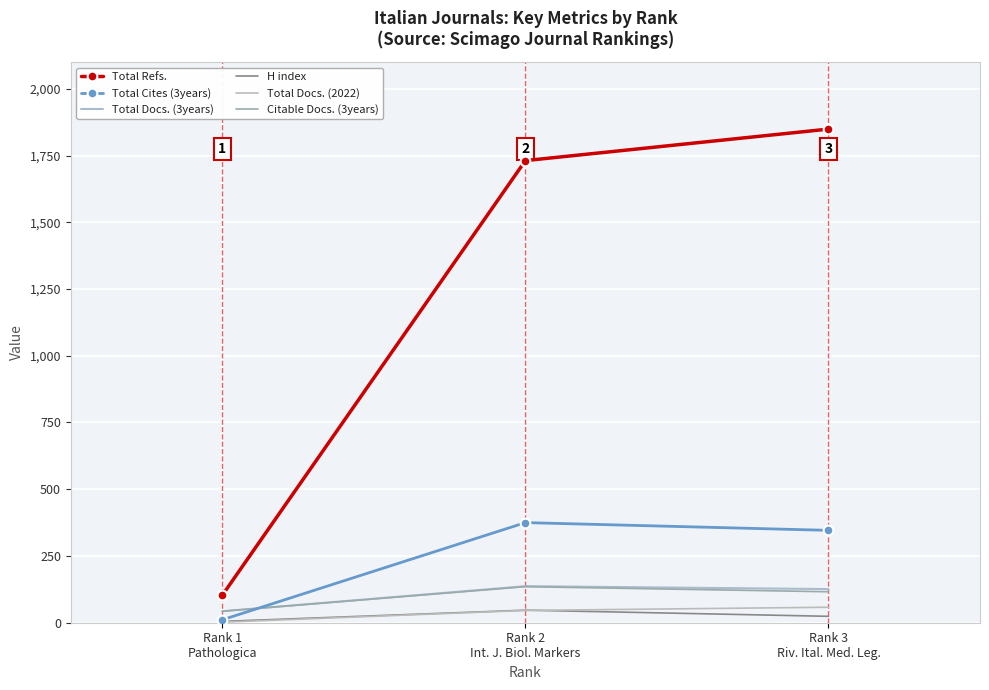

Rank the categories by Total Docs. (2022) value from lowest to highest.

Rank 1
Pathologica, Rank 2
Int. J. Biol. Markers, Rank 3
Riv. Ital. Med. Leg.